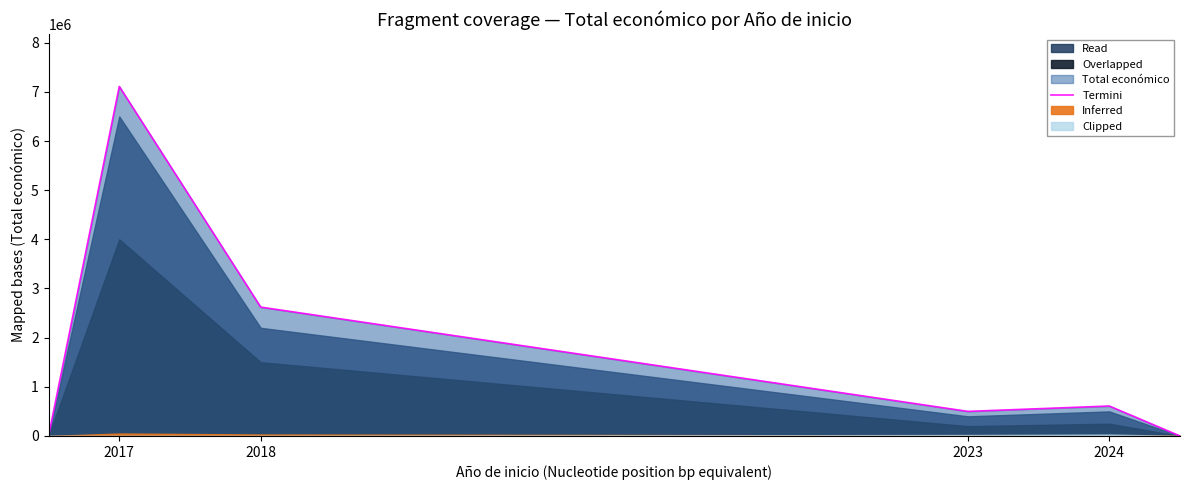

The value of Termini at 2023 is 886228. True or false?

False